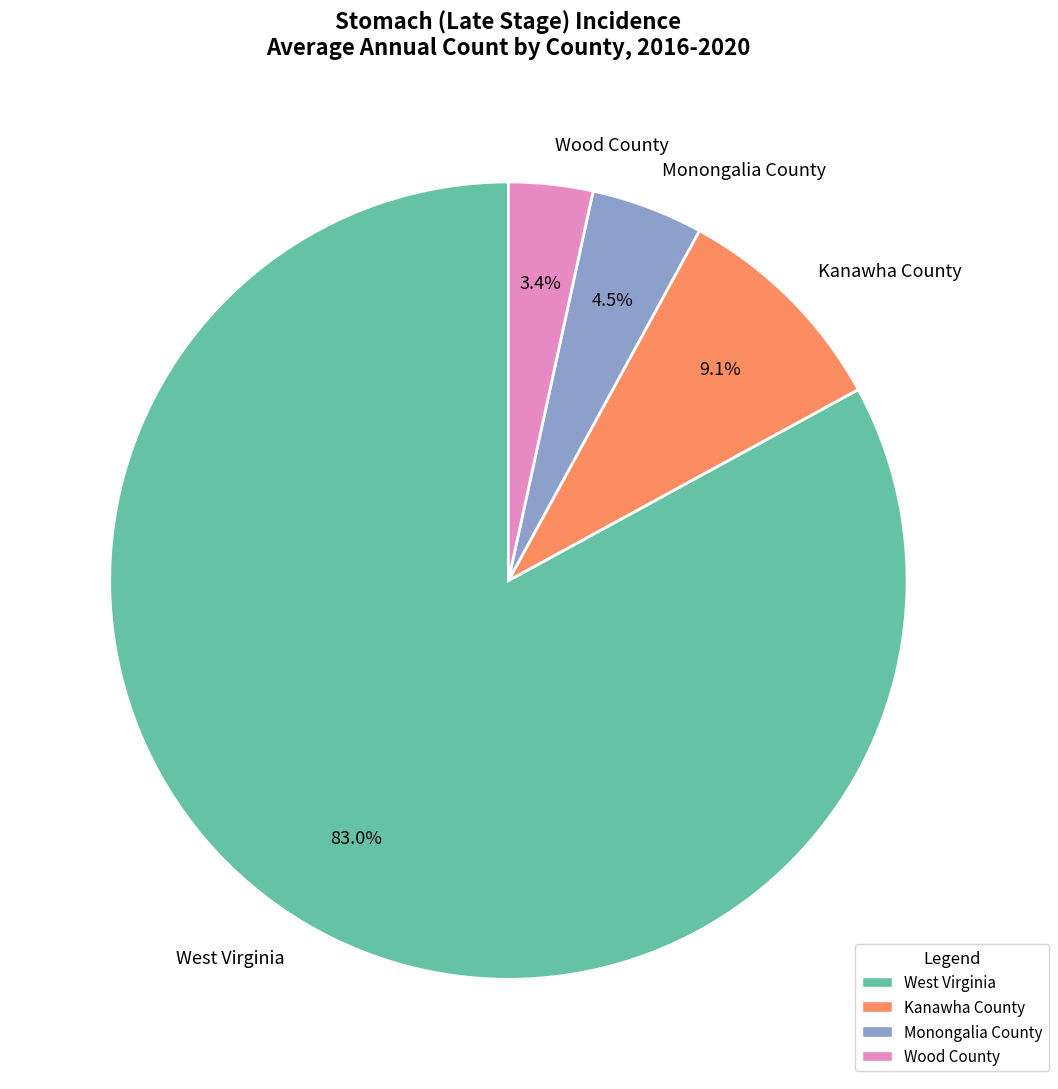

What is the ratio of the value at Monongalia County to the value at Kanawha County?

0.5